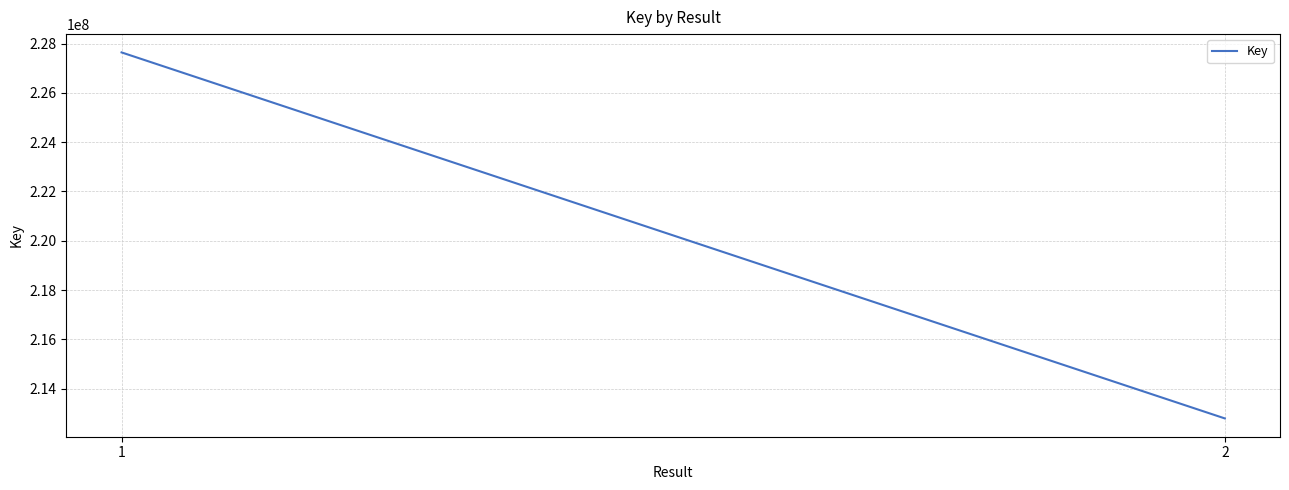

The chart shows a value of 212794896 at 2. True or false?

True